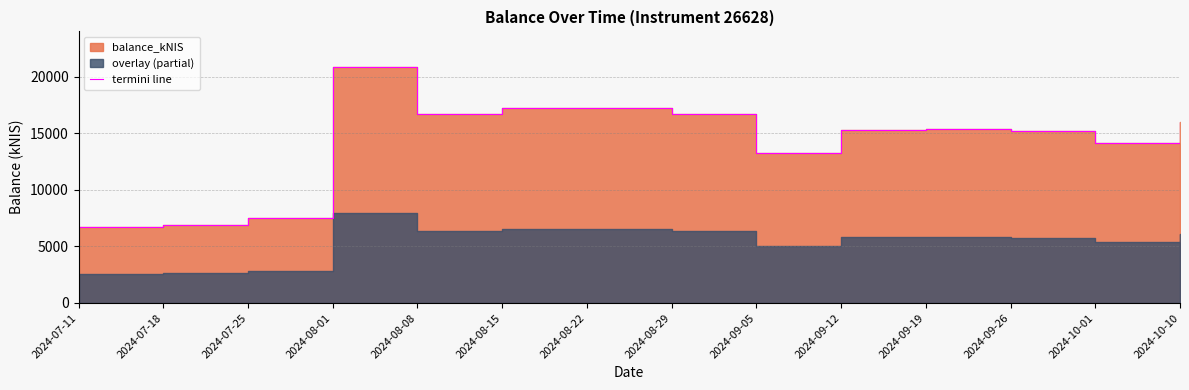

Where is the first local maximum?

2024-08-01